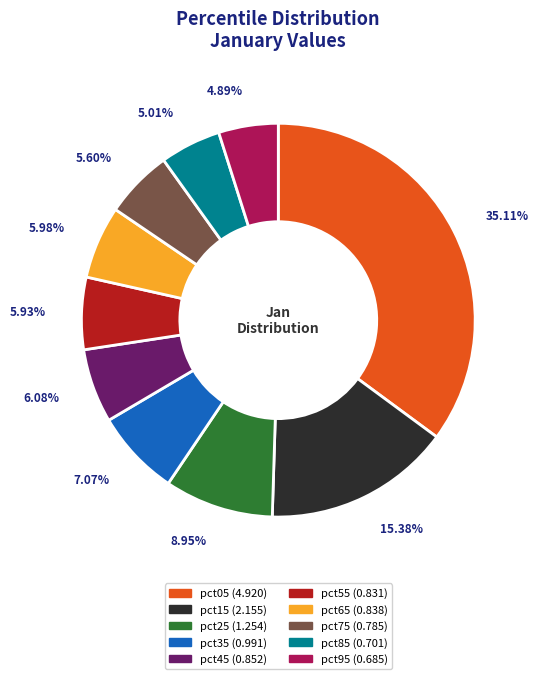

To the nearest percent, what percentage of the pie is pct85?

5%